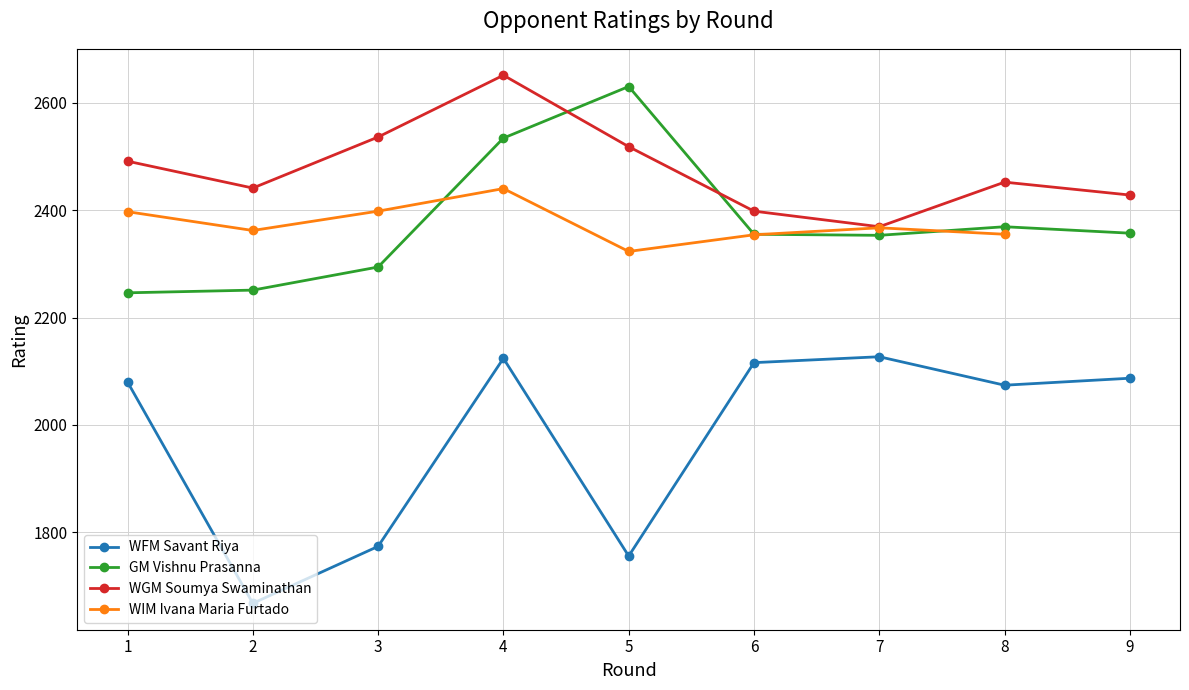

Is the value of GM Vishnu Prasanna at 1 greater than the value of WGM Soumya Swaminathan at 6?

No